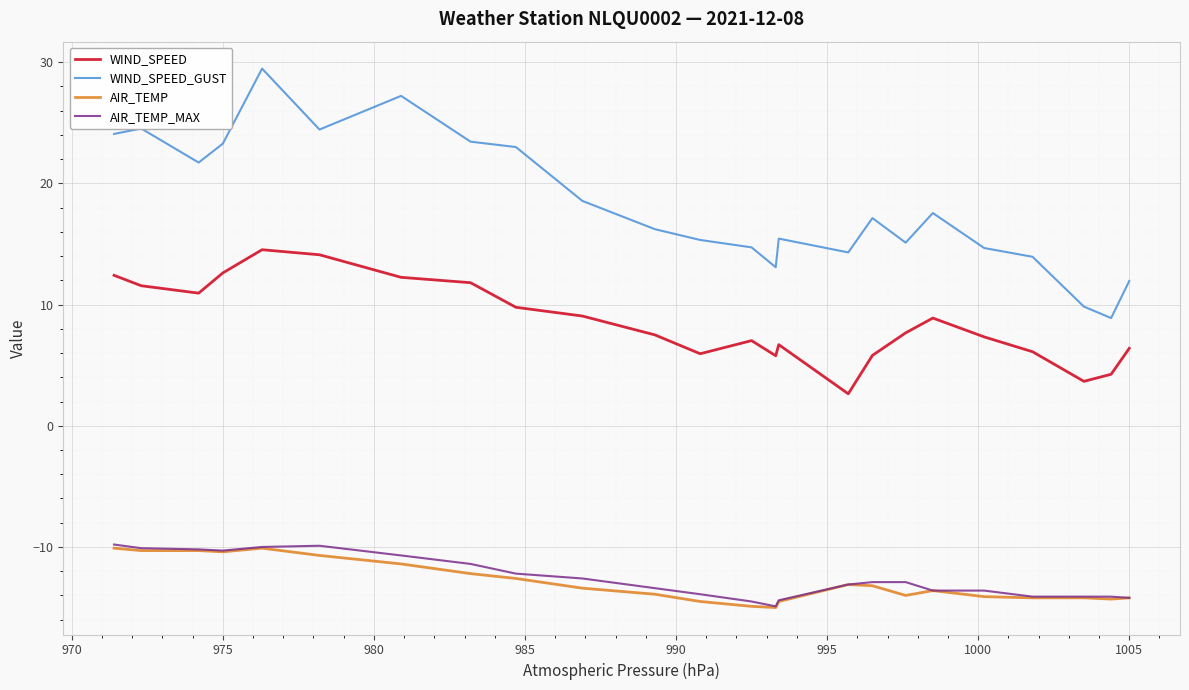

Which series has the widest spread of values?

WIND_SPEED_GUST